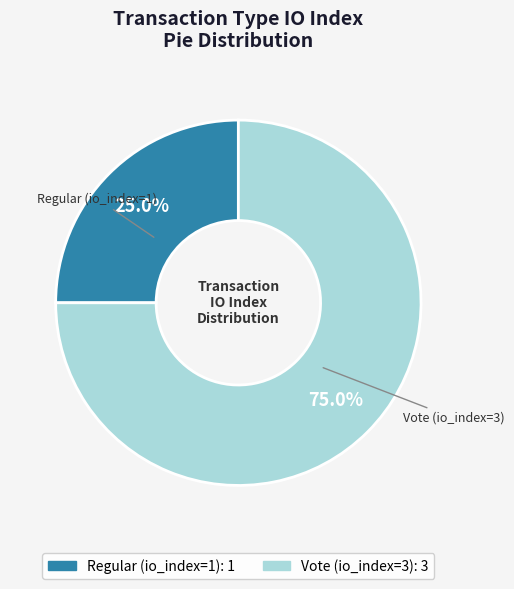

The Vote (io_index=3) slice represents 61% of the pie. True or false?

False